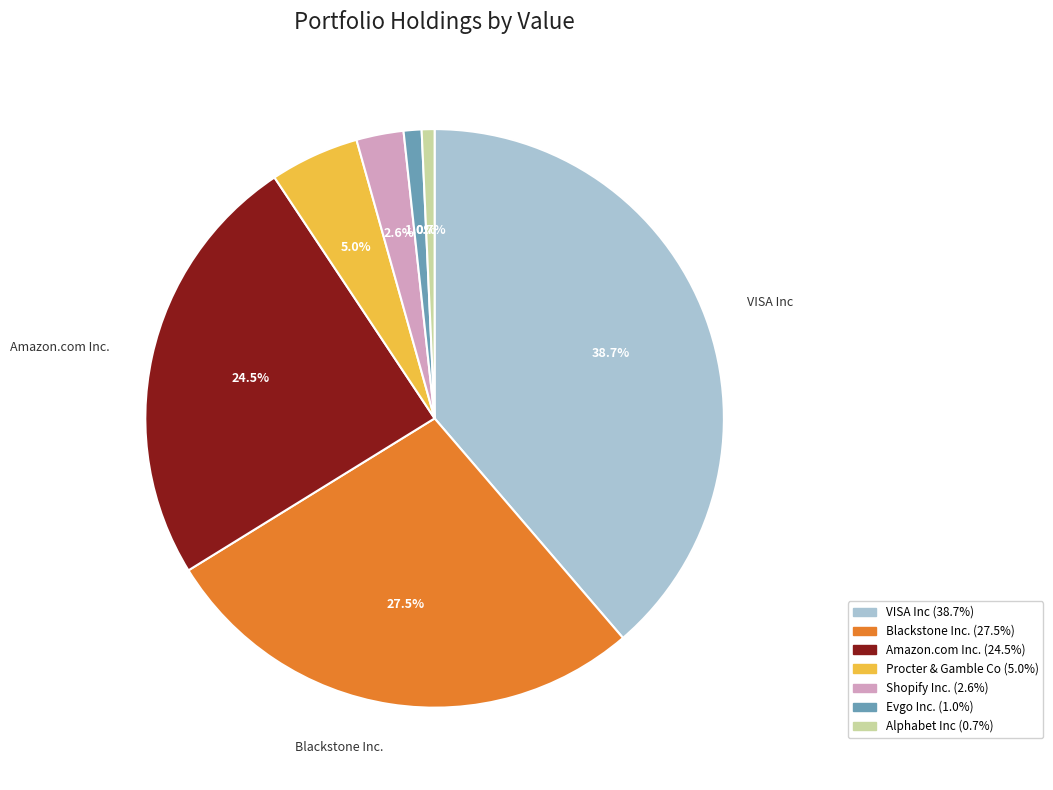

To the nearest percent, what portion does Procter & Gamble Co represent?

5%